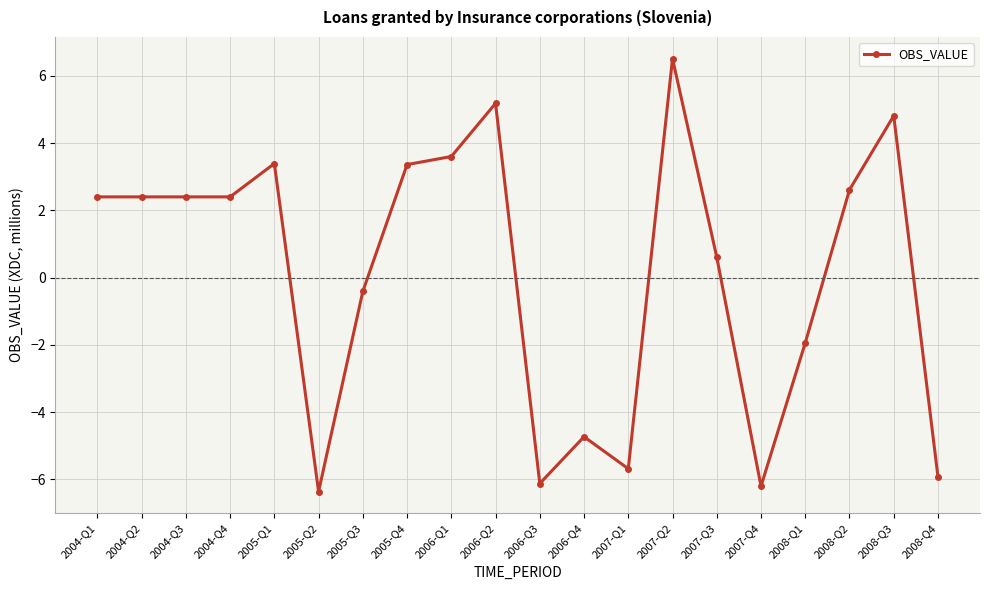

True or false: the data has more than 0 interior local peaks.

True